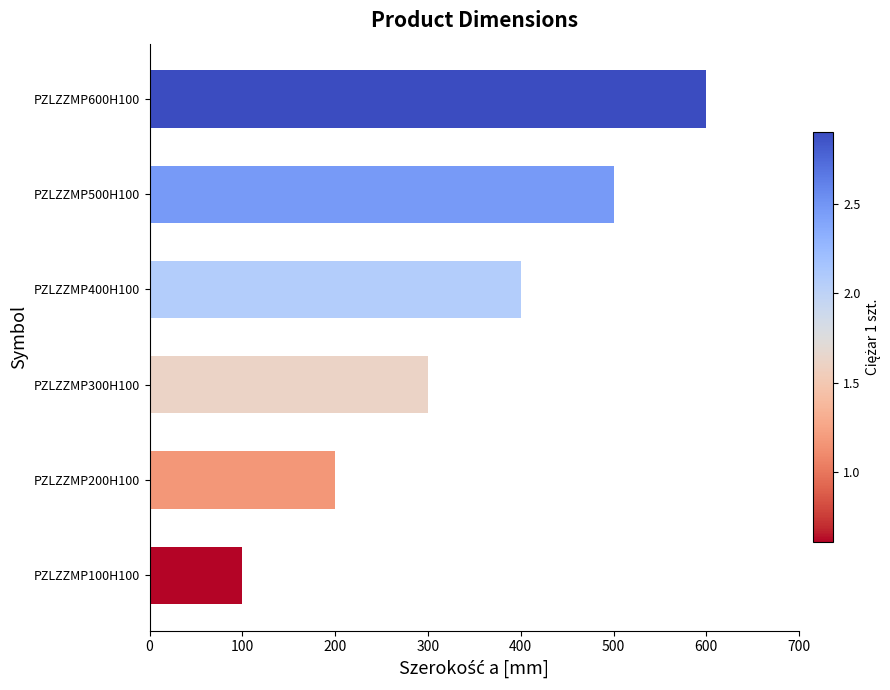

Count the values in the range 200 to 500.

4